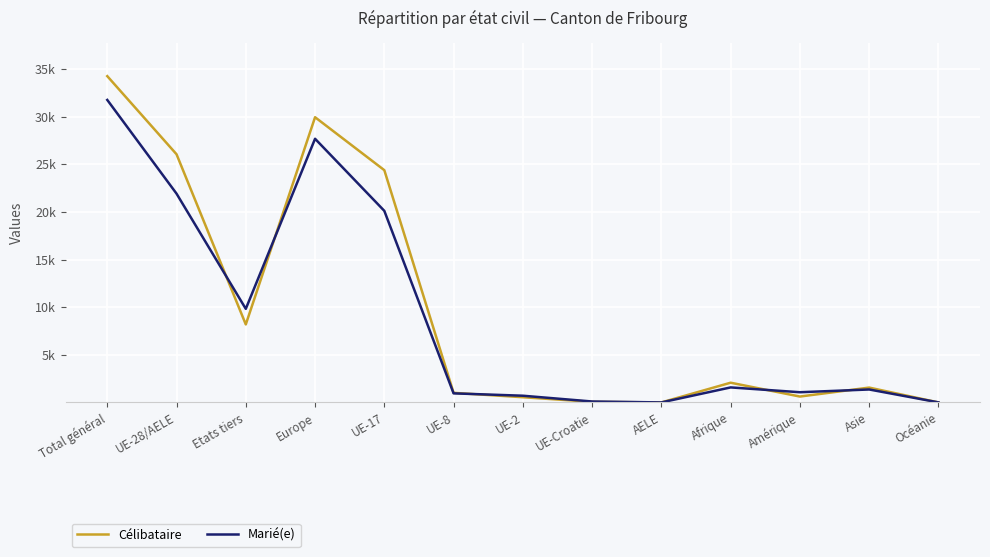

What is the label of the 2nd point from the right?

Asie